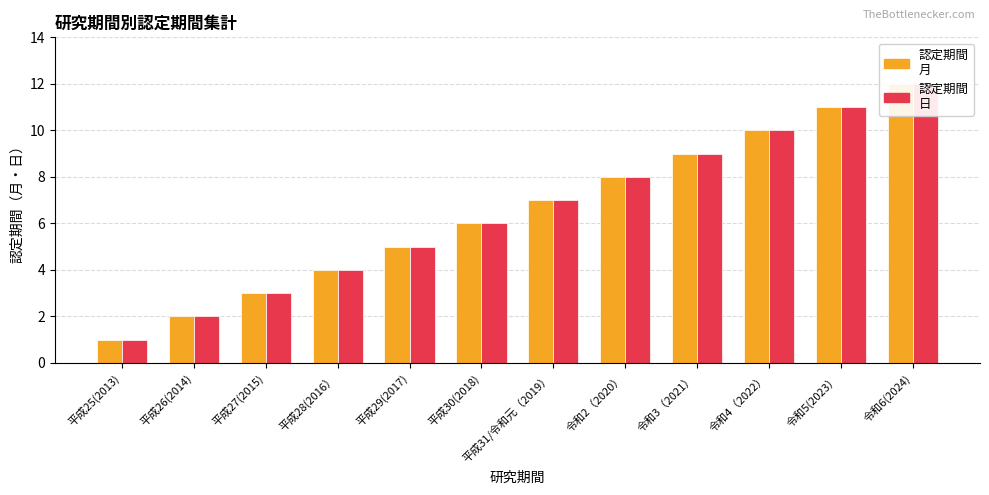

Reading right to left, transcribe all the data shown in this chart.

認定期間
月: 令和6(2024)=12	令和5(2023）=11	令和4（2022）=10	令和3（2021）=9	令和2（2020）=8	平成31/令和元（2019）=7	平成30(2018)=6	平成29(2017)=5	平成28(2016）=4	平成27(2015)=3	平成26(2014)=2	平成25(2013)=1
認定期間
日: 令和6(2024)=12	令和5(2023）=11	令和4（2022）=10	令和3（2021）=9	令和2（2020）=8	平成31/令和元（2019）=7	平成30(2018)=6	平成29(2017)=5	平成28(2016）=4	平成27(2015)=3	平成26(2014)=2	平成25(2013)=1